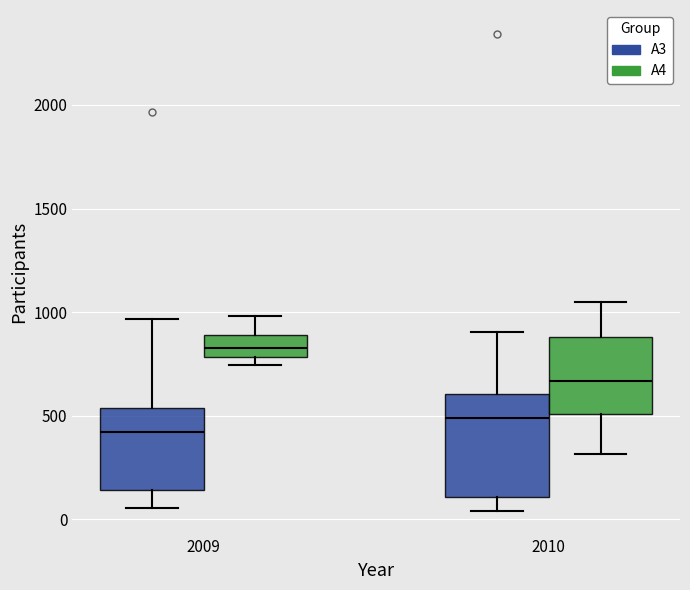

Reading left to right, read every box against the y-axis: the position of its median line, the range the box covers, and the ends of its whiskers. The values are not printed on the chart, so give them approximately, as read against the axis.

2009 (A3): median 400, box 150 to 550, whiskers 50 to 950
2009 (A4): median 850, box 800 to 900, whiskers 750 to 1000
2010 (A3): median 500, box 100 to 600, whiskers 50 to 900
2010 (A4): median 650, box 500 to 900, whiskers 300 to 1050